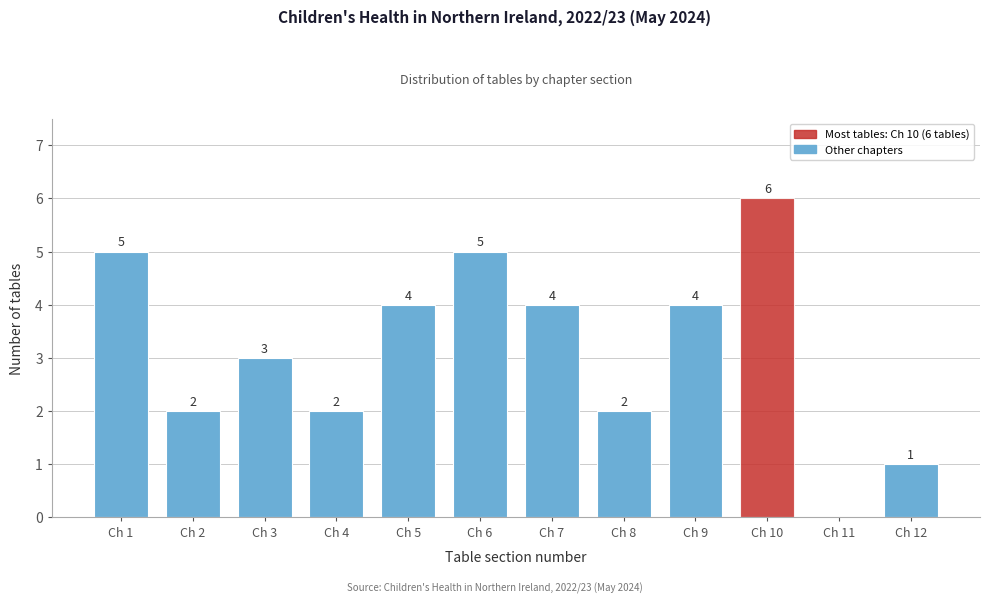

Reading right to left, transcribe all the data shown in this chart.

Ch 12=1	Ch 11=0	Ch 10=6	Ch 9=4	Ch 8=2	Ch 7=4	Ch 6=5	Ch 5=4	Ch 4=2	Ch 3=3	Ch 2=2	Ch 1=5